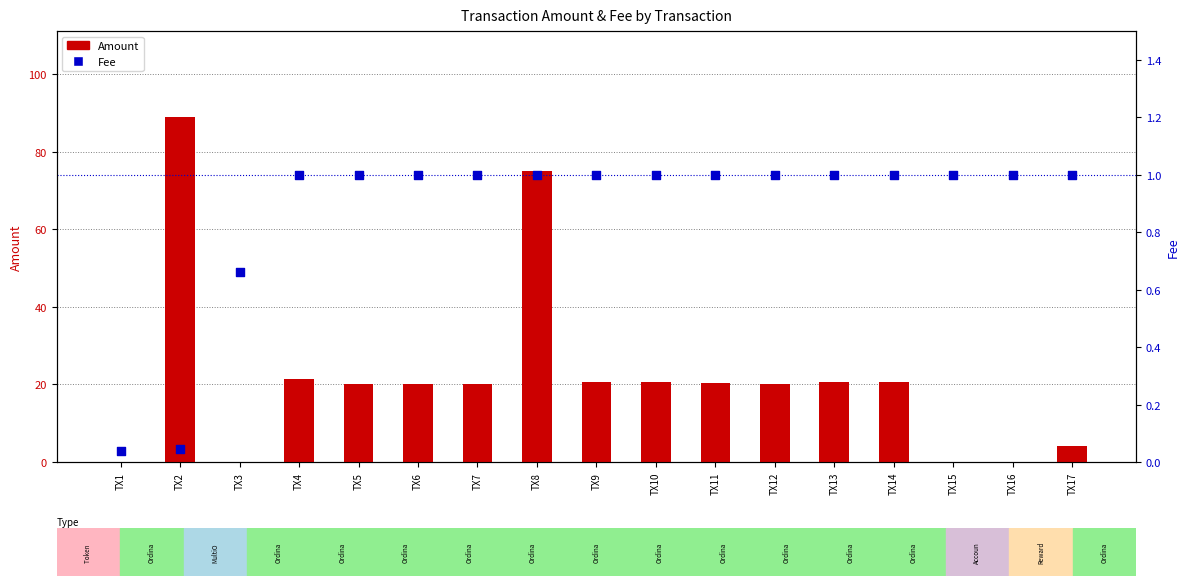

Which series contains the highest Y value?

Amount